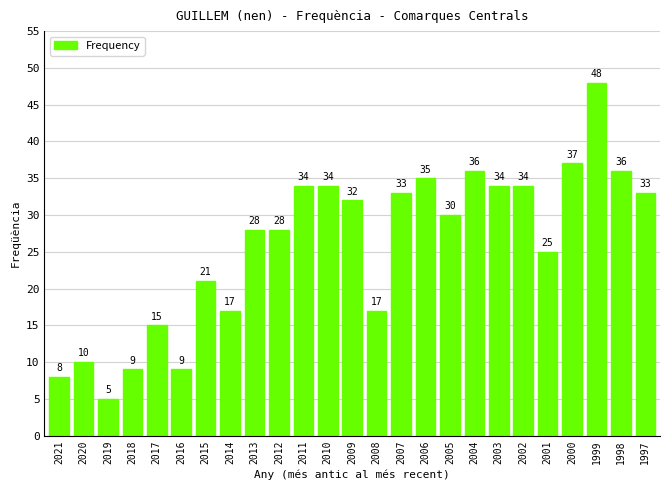

The chart shows a value of 48 at 1999. True or false?

True